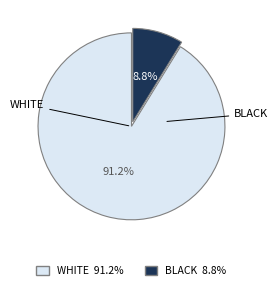

How many segments does this pie chart have?

2